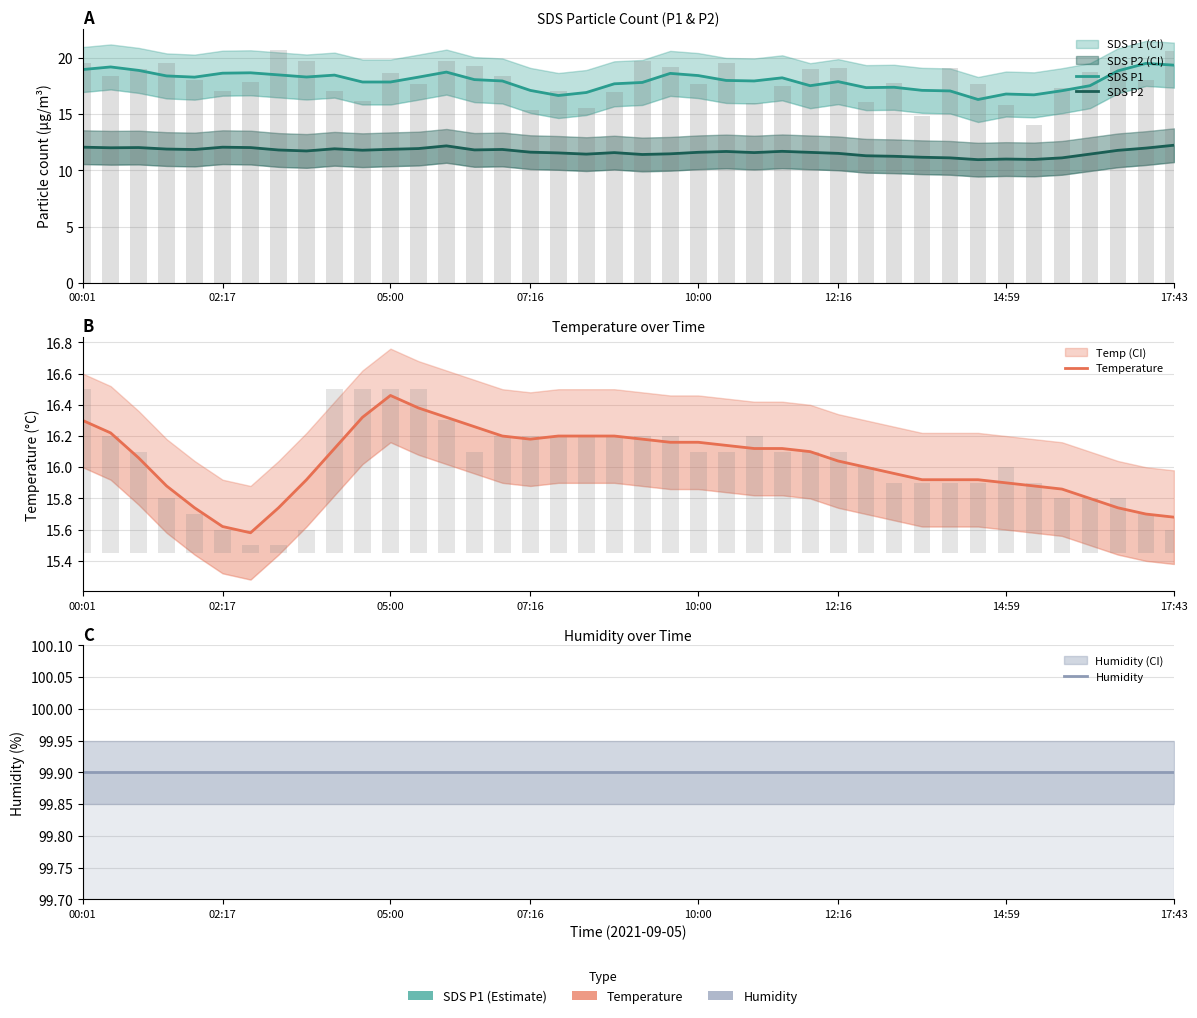

Where is Temperature nearest to the value 16?

28